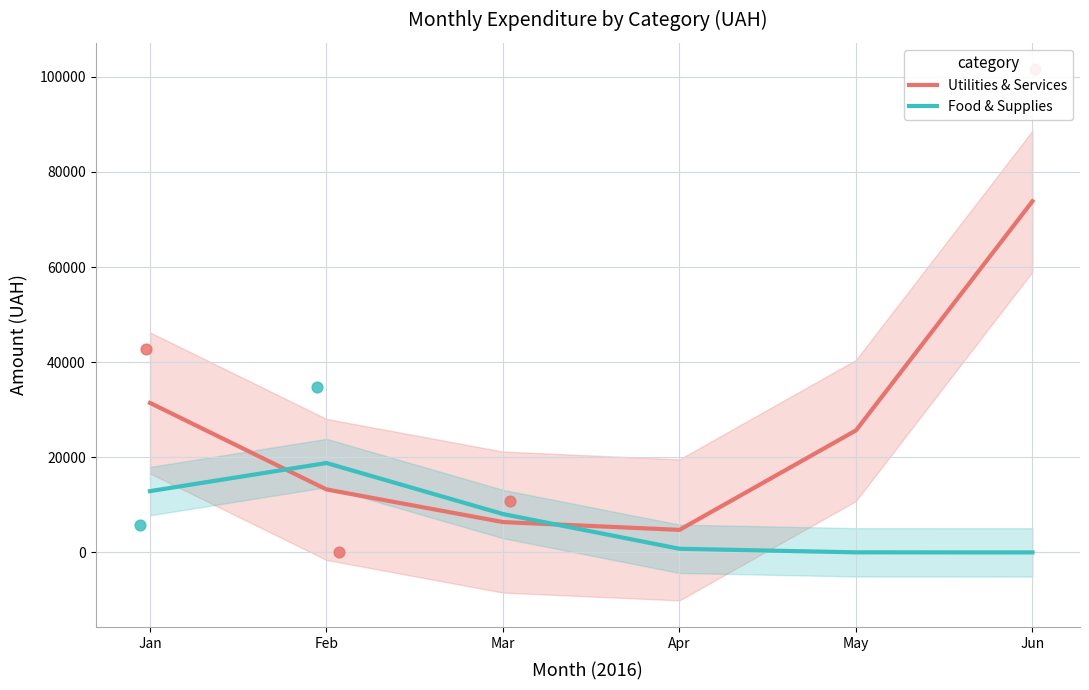

Which series contains the highest Y value?

Utilities & Services